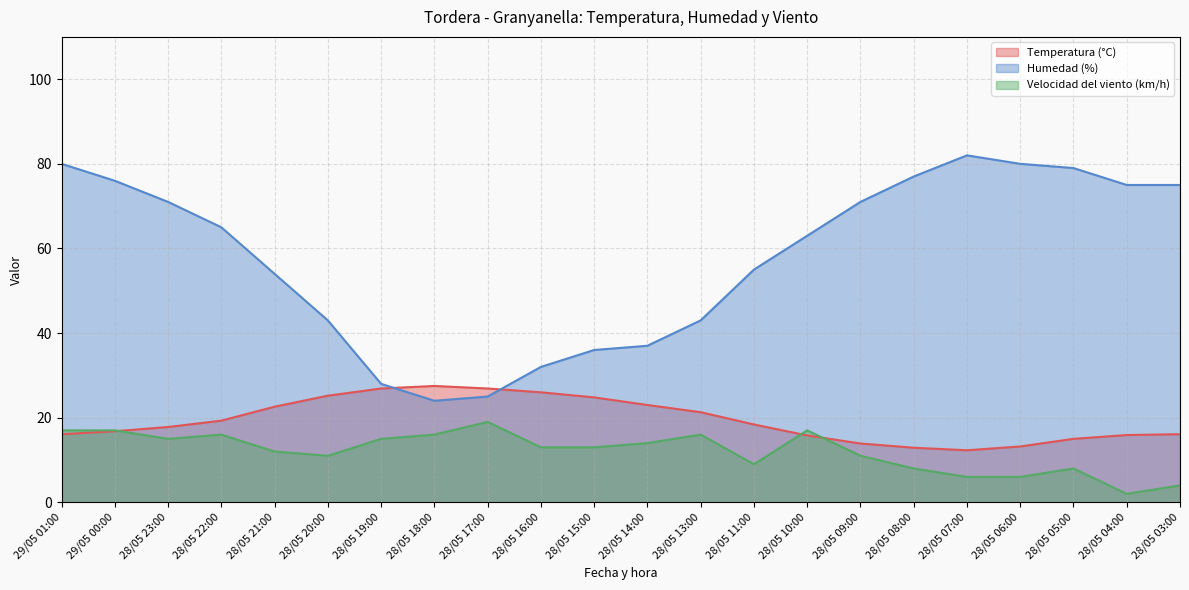

True or false: Humedad (%) has a value of 36.0 at 28/05 15:00.

True